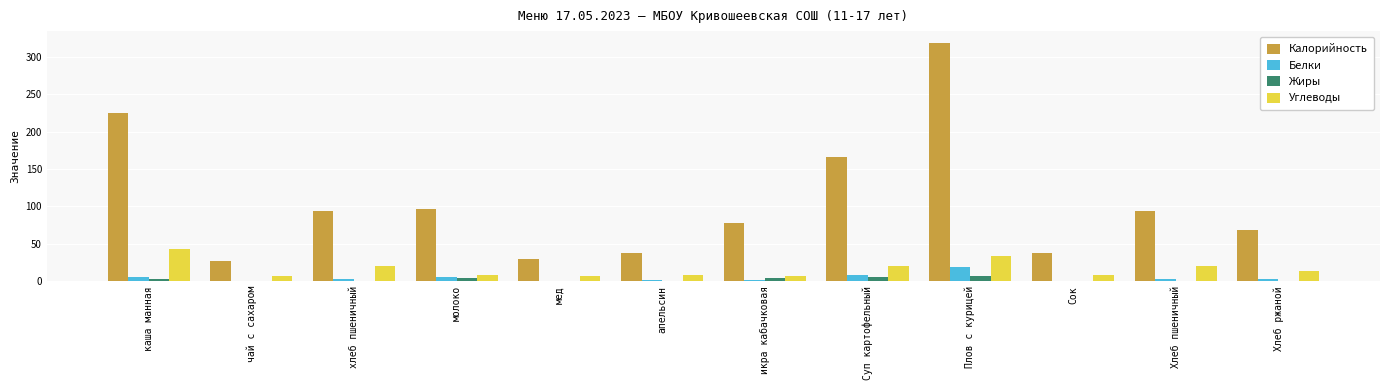

Read the Жиры value at каша манная.

3.0